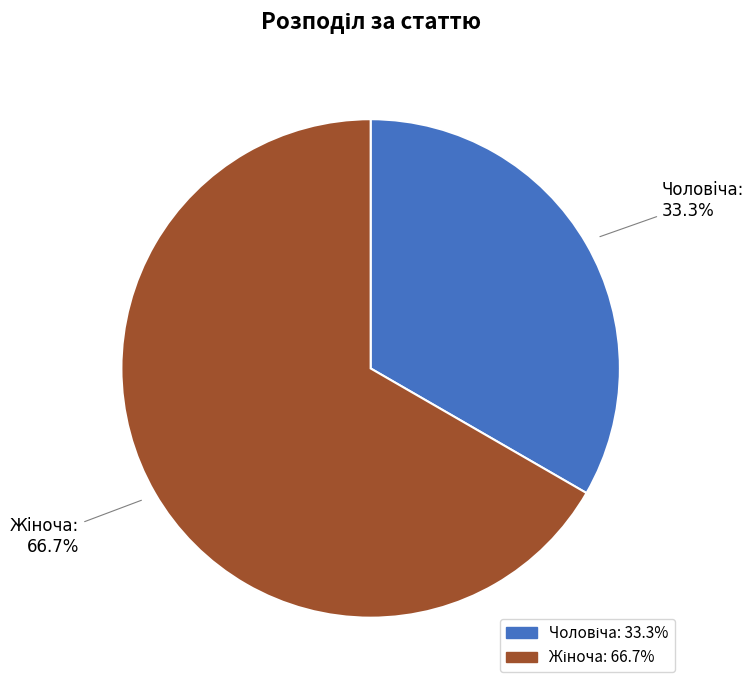

Count the number of slices in the pie.

2